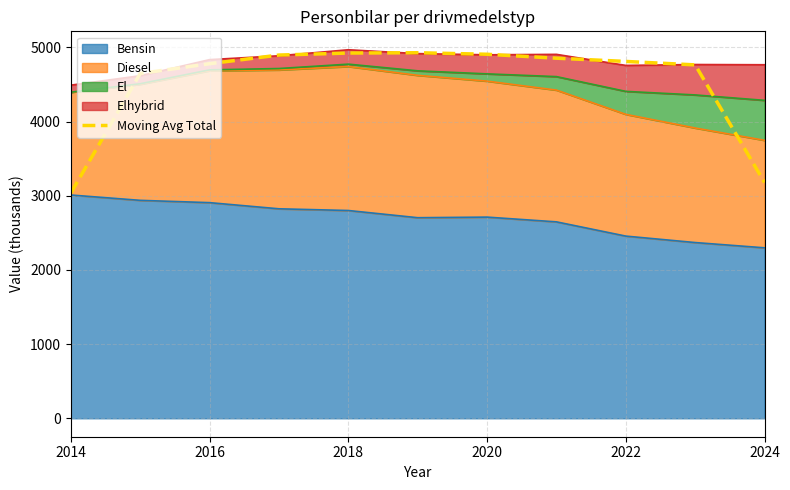

What is the ratio of the value at 2024 to the value at 2018?

0.6